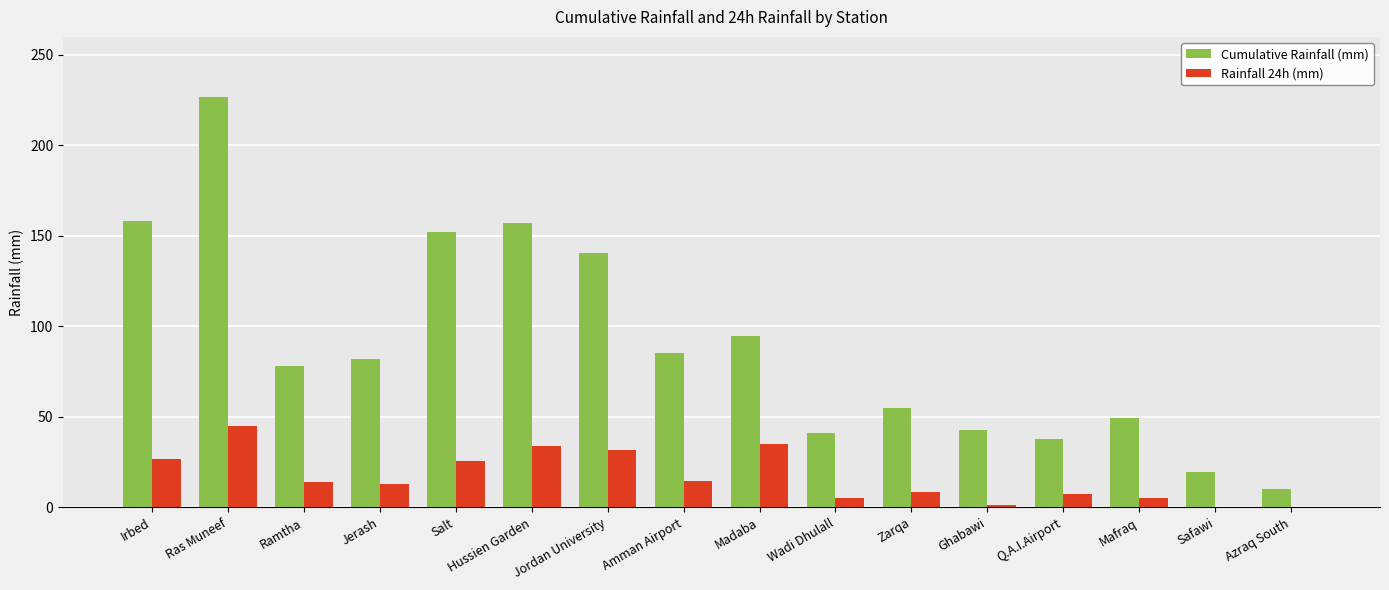

What value does the Cumulative Rainfall (mm) series have at Jordan University?

140.8